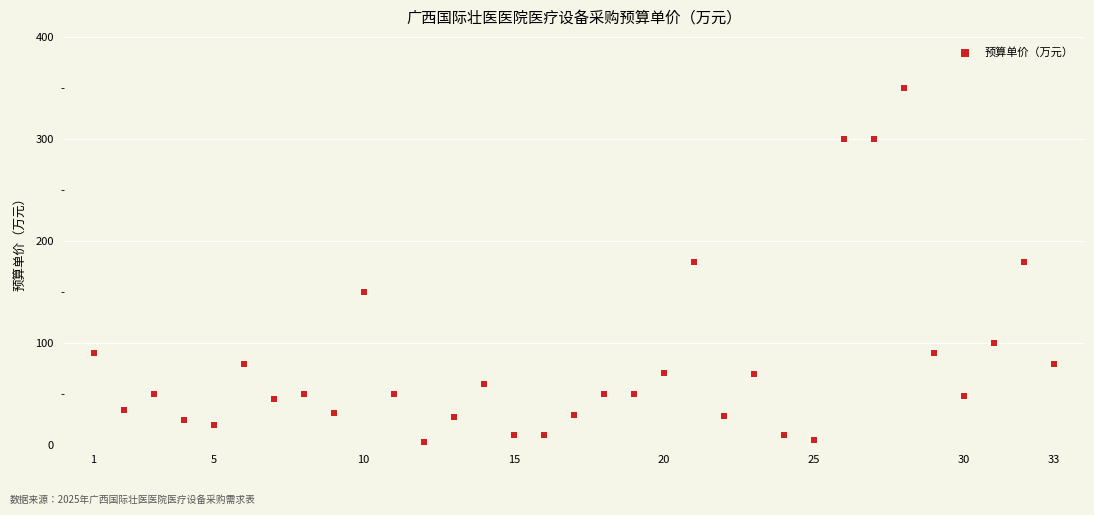

What is the range of Y values (max minus min)?

346.4